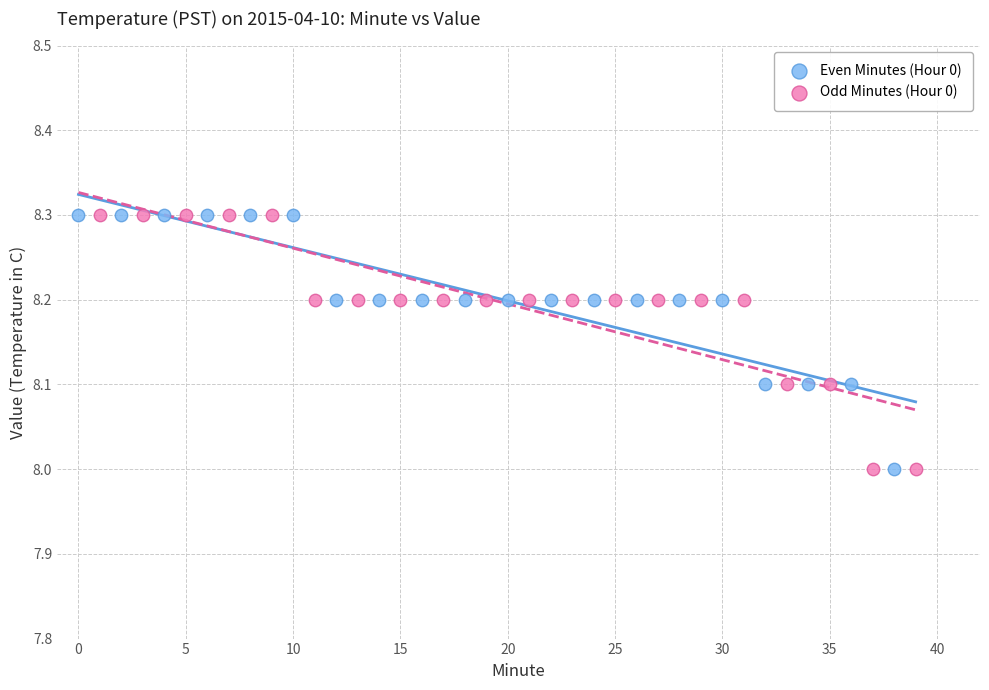

What are all the series names shown in the legend?

Even Minutes (Hour 0), Odd Minutes (Hour 0)